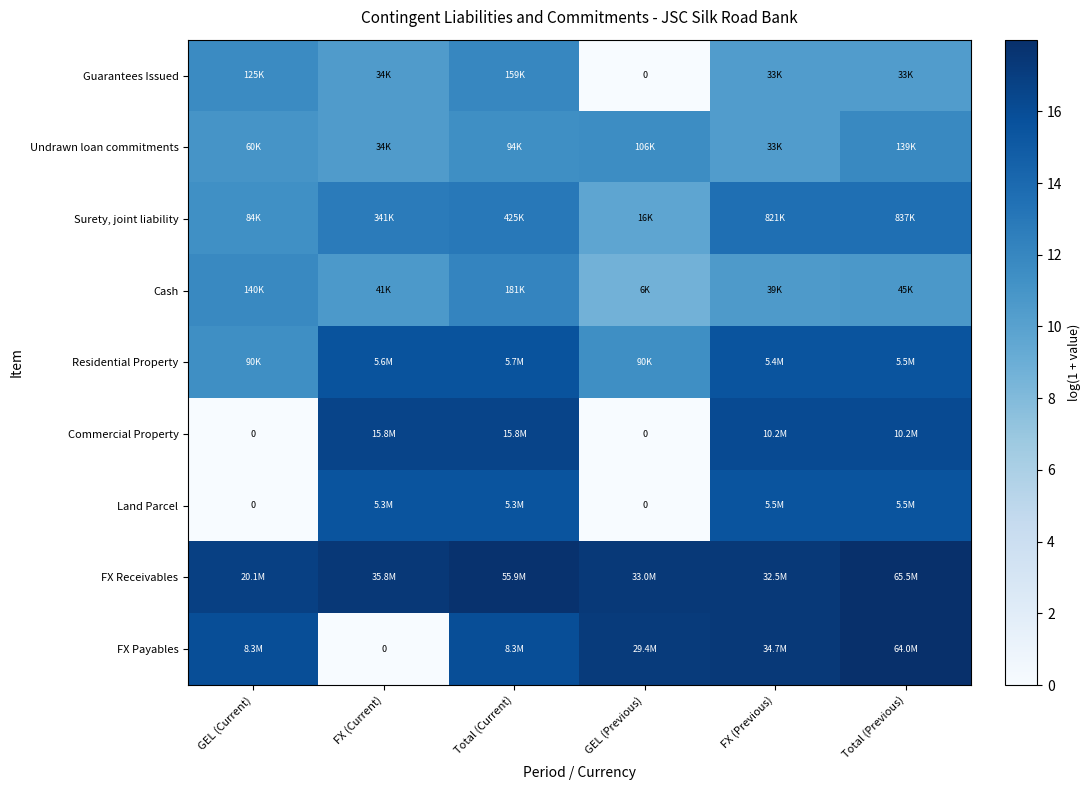

Which series has the largest range (max minus min)?

FX Payables